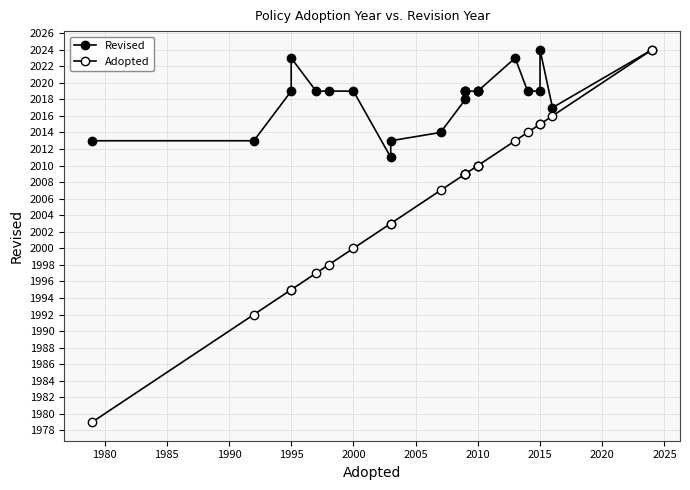

Does the chart have visible grid lines?

Yes